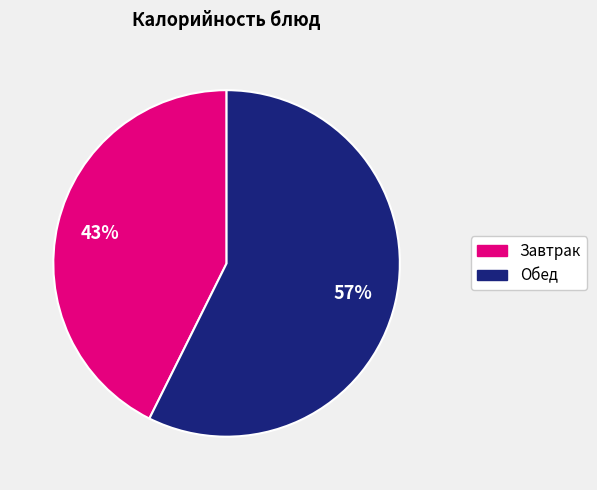

Is there any slice that represents more than half of the pie?

Yes